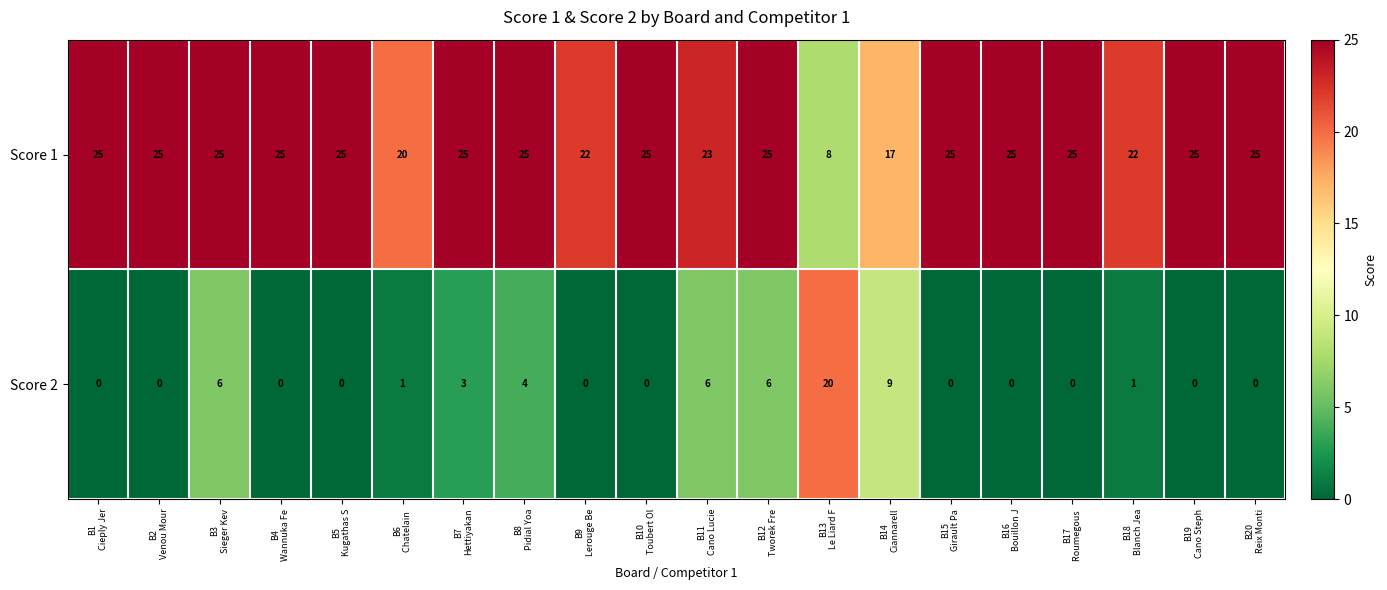

What is the greatest value displayed?

25